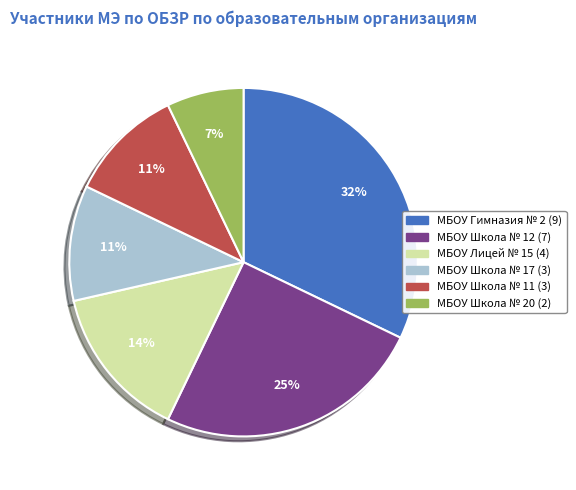

Combined, do МБОУ Школа № 17 and МБОУ Школа № 12 account for over 50%?

No